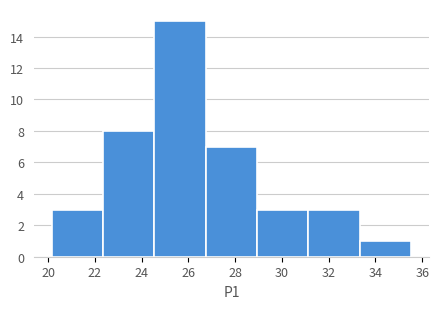

Over which range of the x-axis is the bar tallest?

24.6 to 26.8